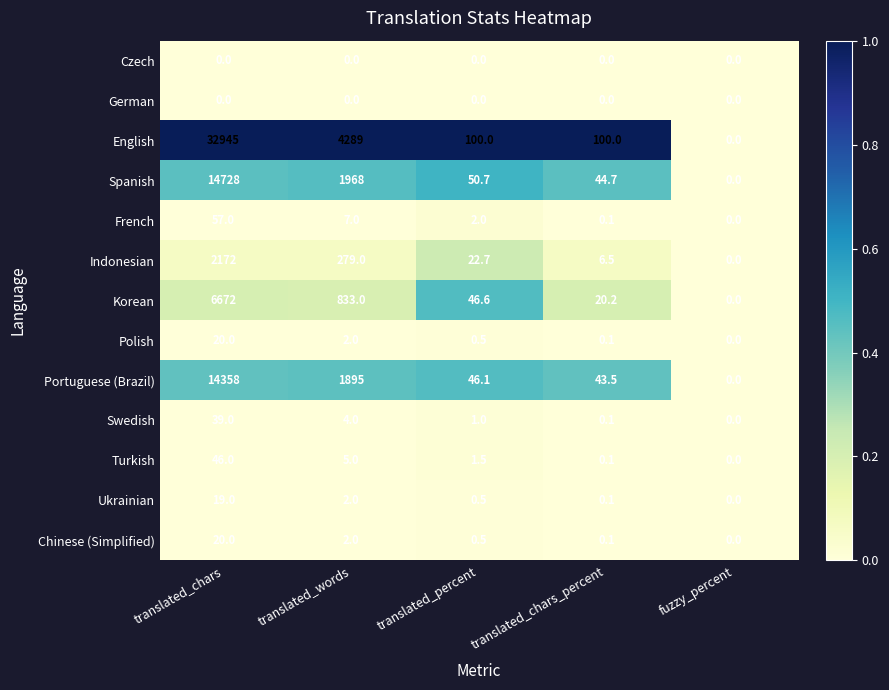

Is it true that Spanish equals 44.7 at translated_chars_percent?

True